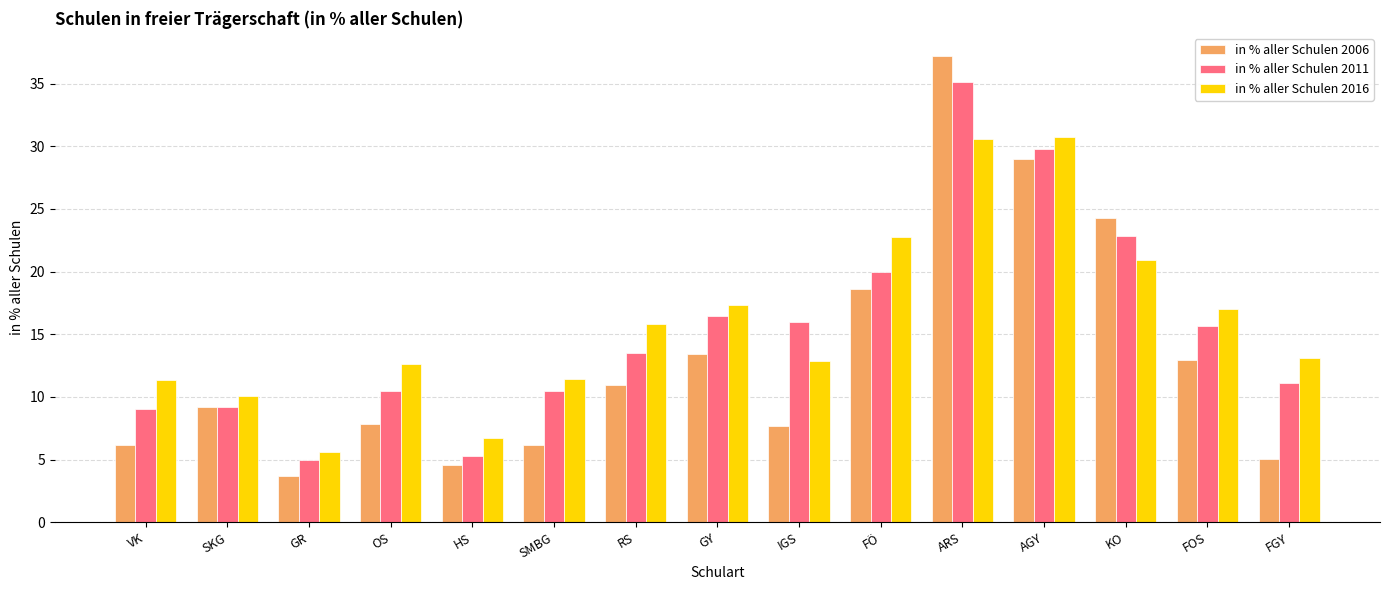

Which category has the lowest value in the in % aller Schulen 2006 series?

GR